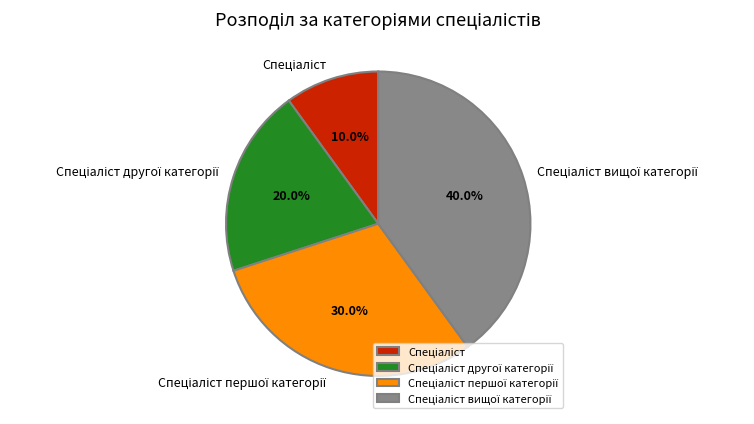

Is there any slice that represents more than half of the pie?

No